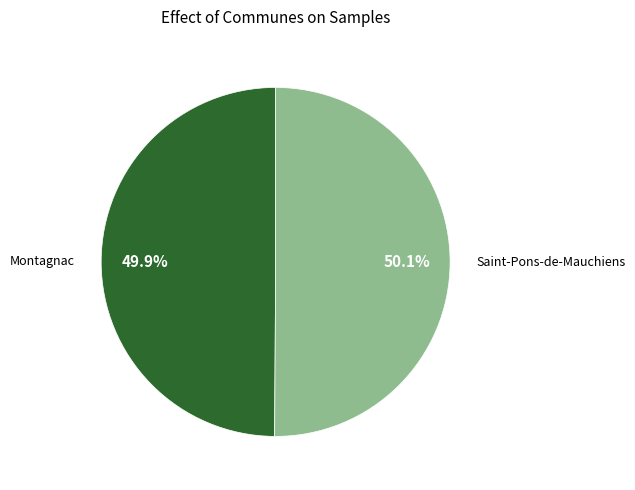

What percentage do Montagnac and Saint-Pons-de-Mauchiens together represent?

100.0%